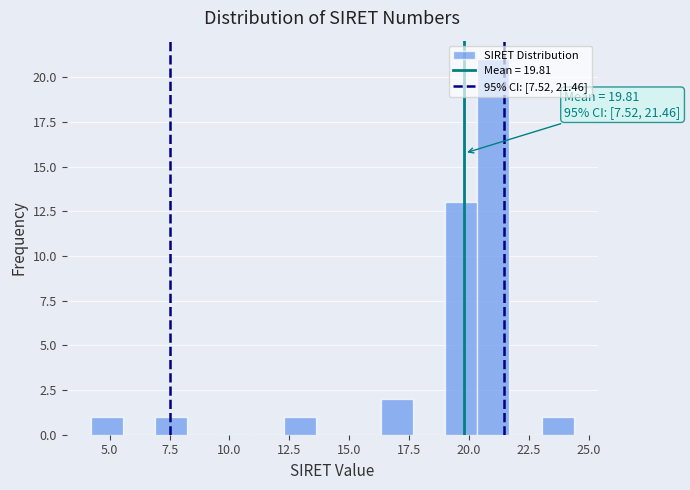

Around what value on the x-axis is the tallest bar? Give the approximate position of its centre, as read against the axis.

21.0